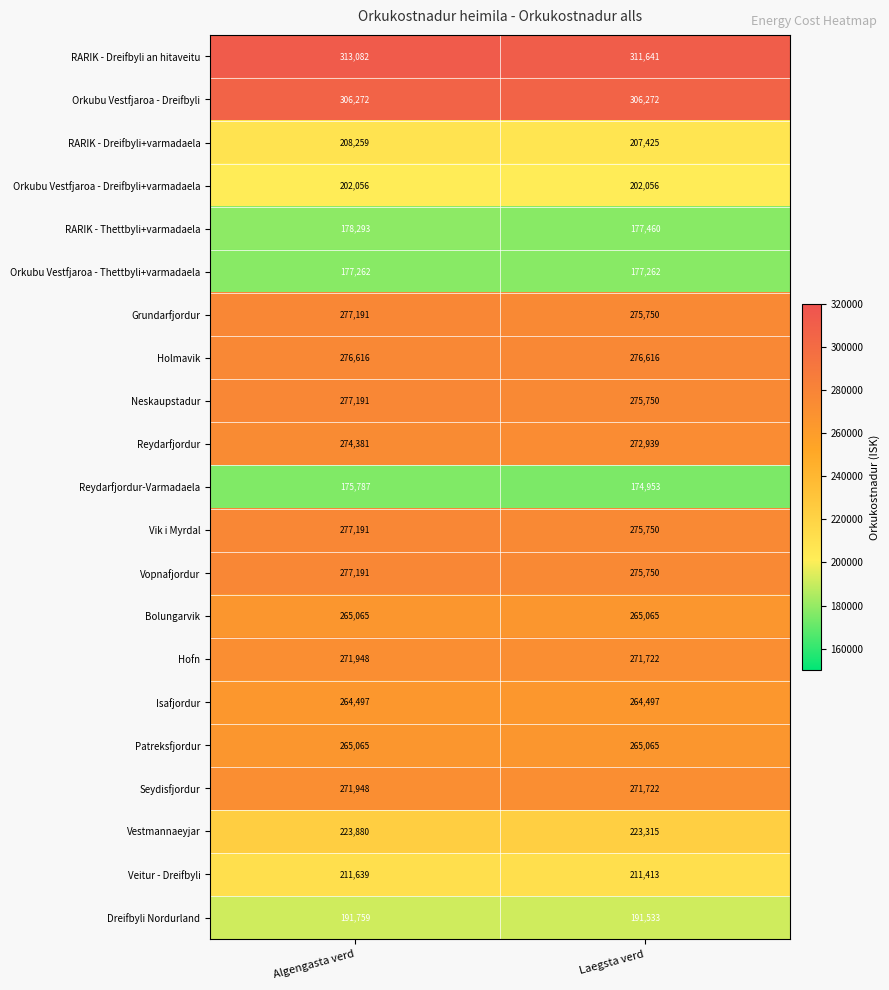

What is the sum of the Orkubu Vestfjaroa - Dreifbyli values at Laegsta verd and Algengasta verd?

612544